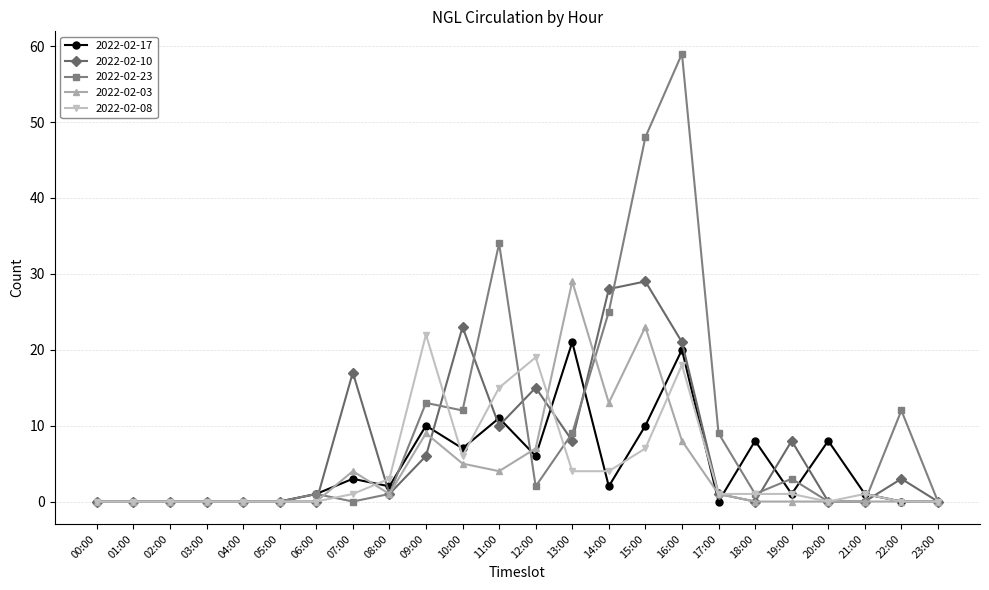

The value of 2022-02-23 at 14:00 is 25. True or false?

True